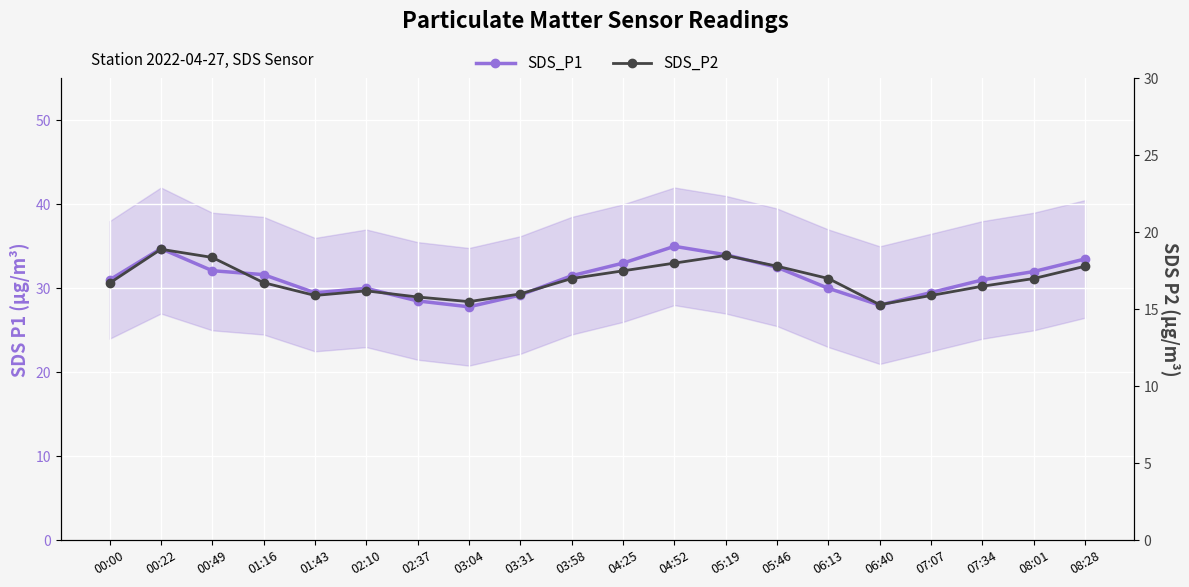

Reading left to right, transcribe all the data shown in this chart.

SDS_P1: 31.0	34.7	32.1	31.6	29.5	30.0	28.5	27.8	29.2	31.5	33.0	35.0	34.0	32.5	30.0	28.0	29.5	31.0	32.0	33.5
SDS_P2: 16.7	18.9	18.4	16.7	15.9	16.2	15.8	15.5	16.0	17.0	17.5	18.0	18.5	17.8	17.0	15.3	15.9	16.5	17.0	17.8